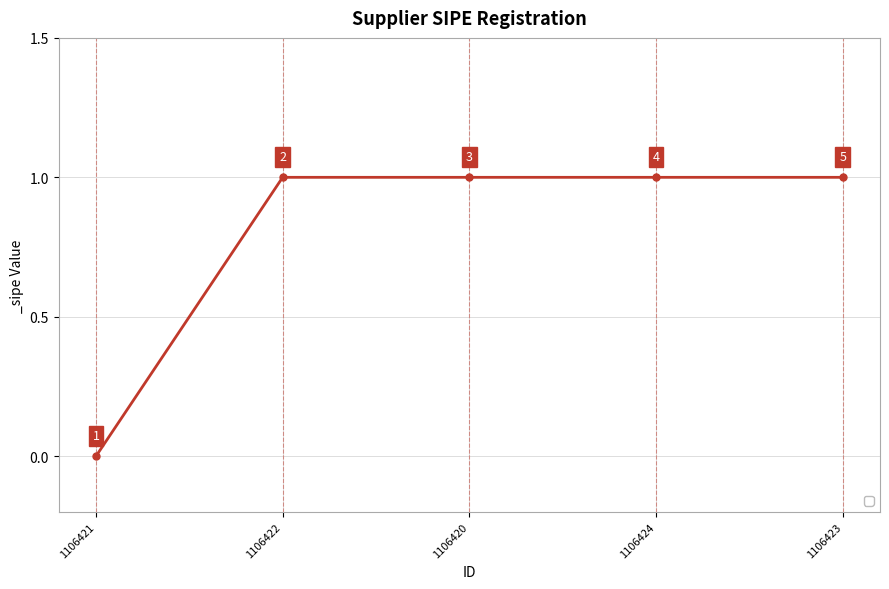

What is the average value?

1